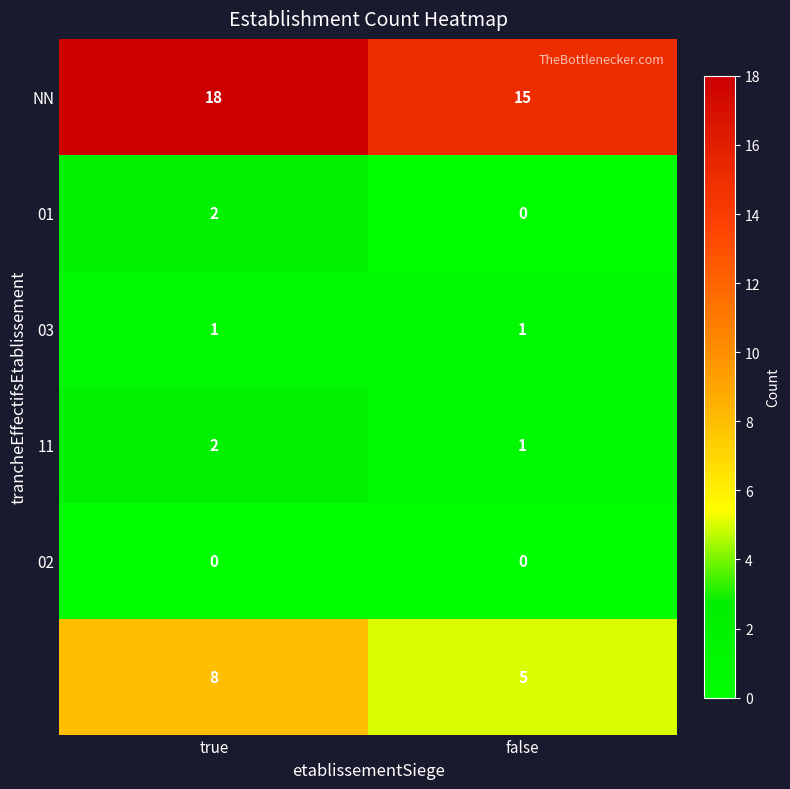

At which category is the sum across all series the highest?

true